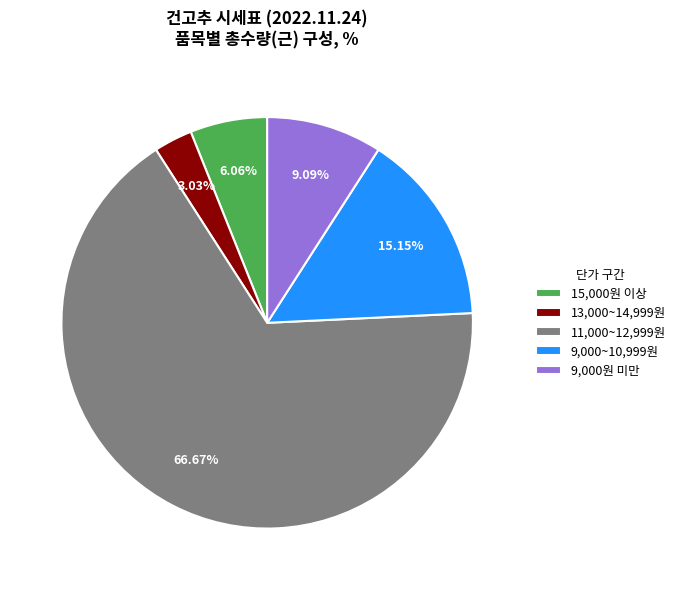

Rank the categories by value from lowest to highest.

13,000~14,999원, 15,000원 이상, 9,000원 미만, 9,000~10,999원, 11,000~12,999원